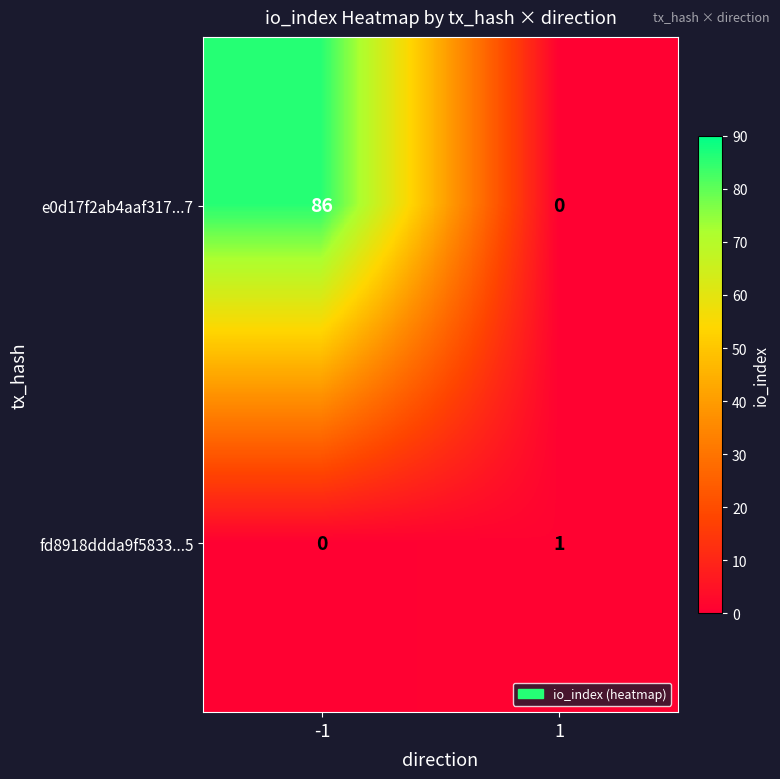

Which series changed the most between -1 and 1?

row_0